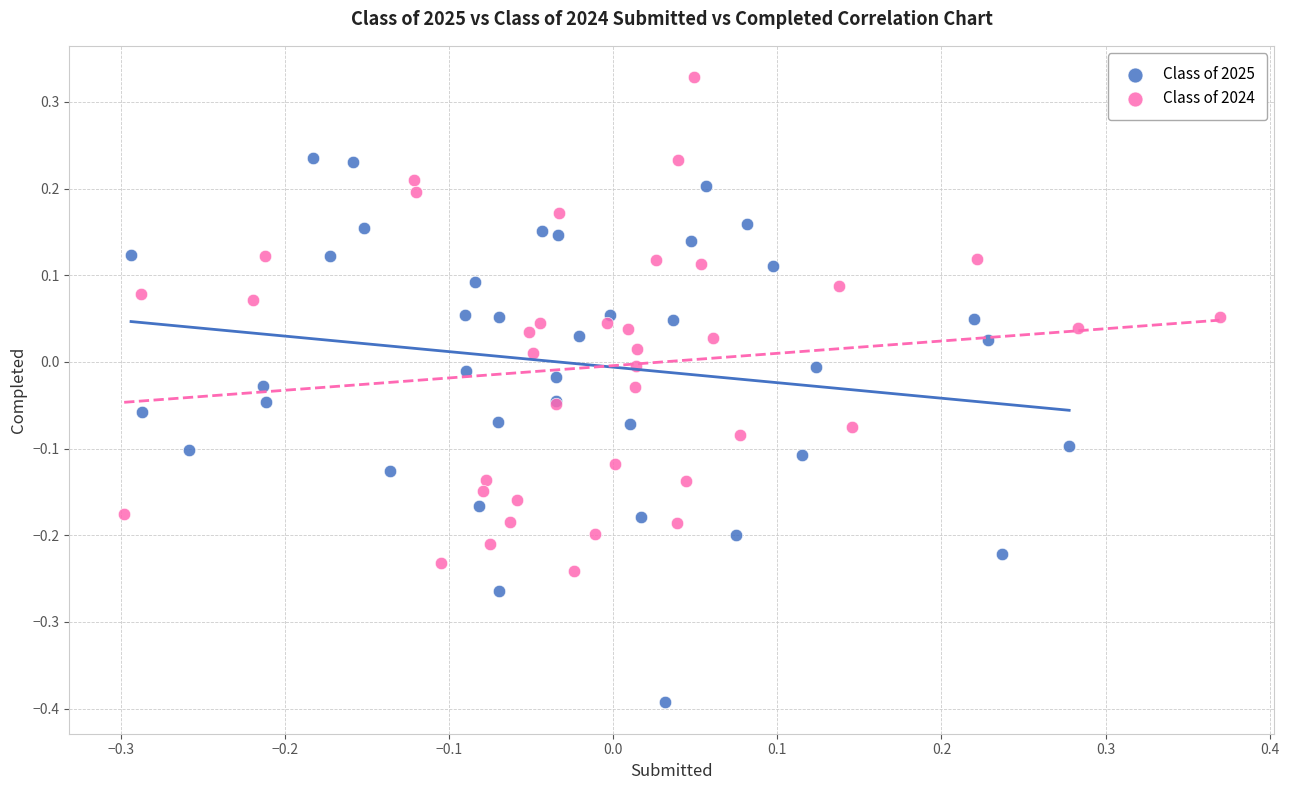

Which series contains the lowest Y value?

Class of 2025